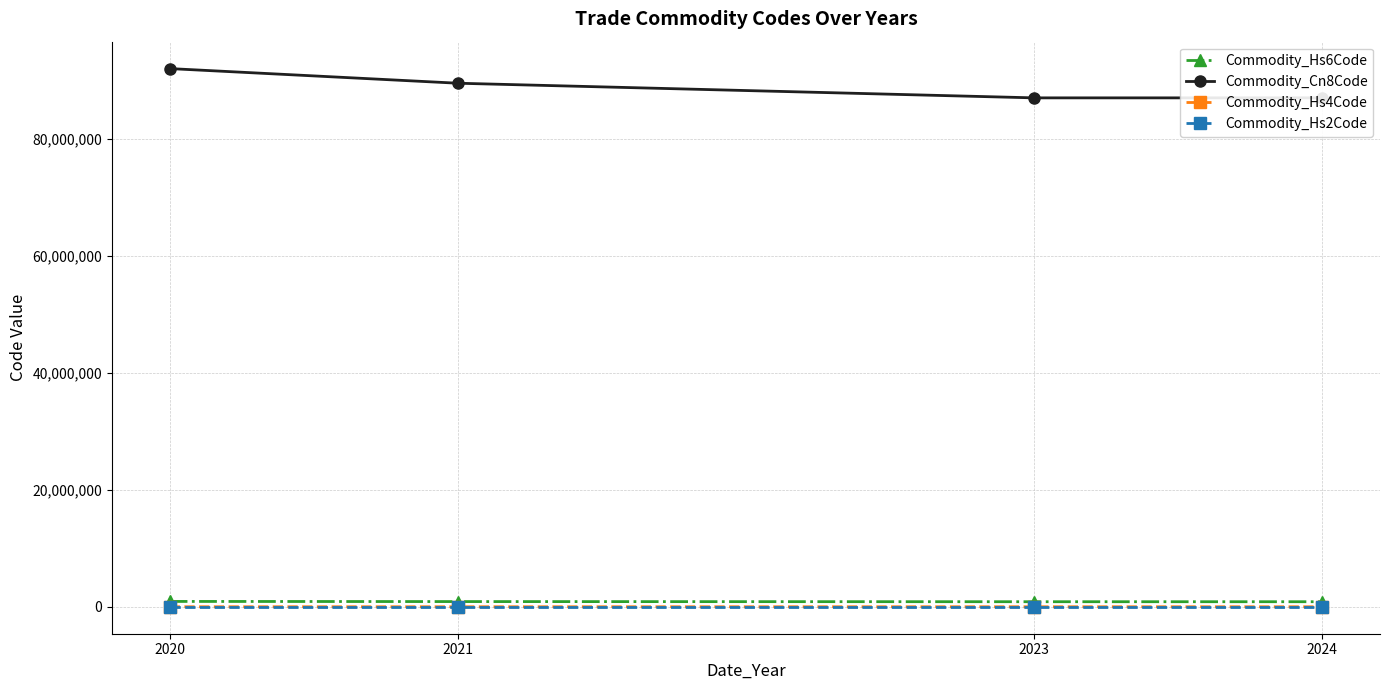

What is the sum of all Commodity_Cn8Code values?

355644642.5